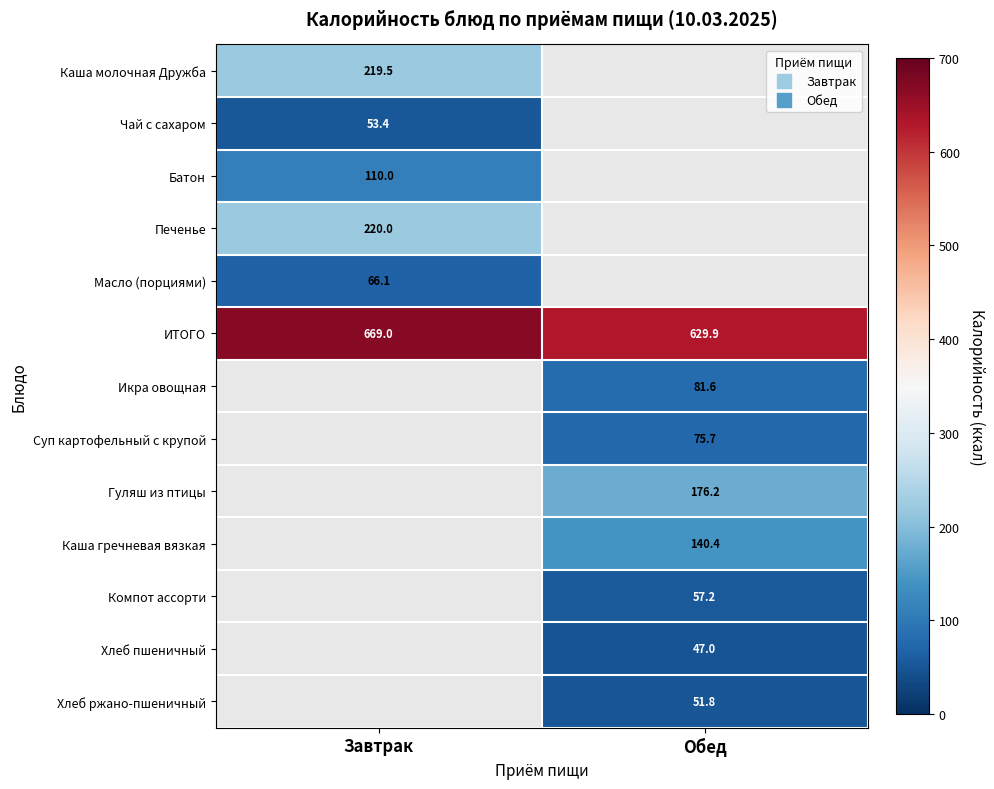

What is the sum of the ИТОГО values at Обед and Завтрак?

1298.9